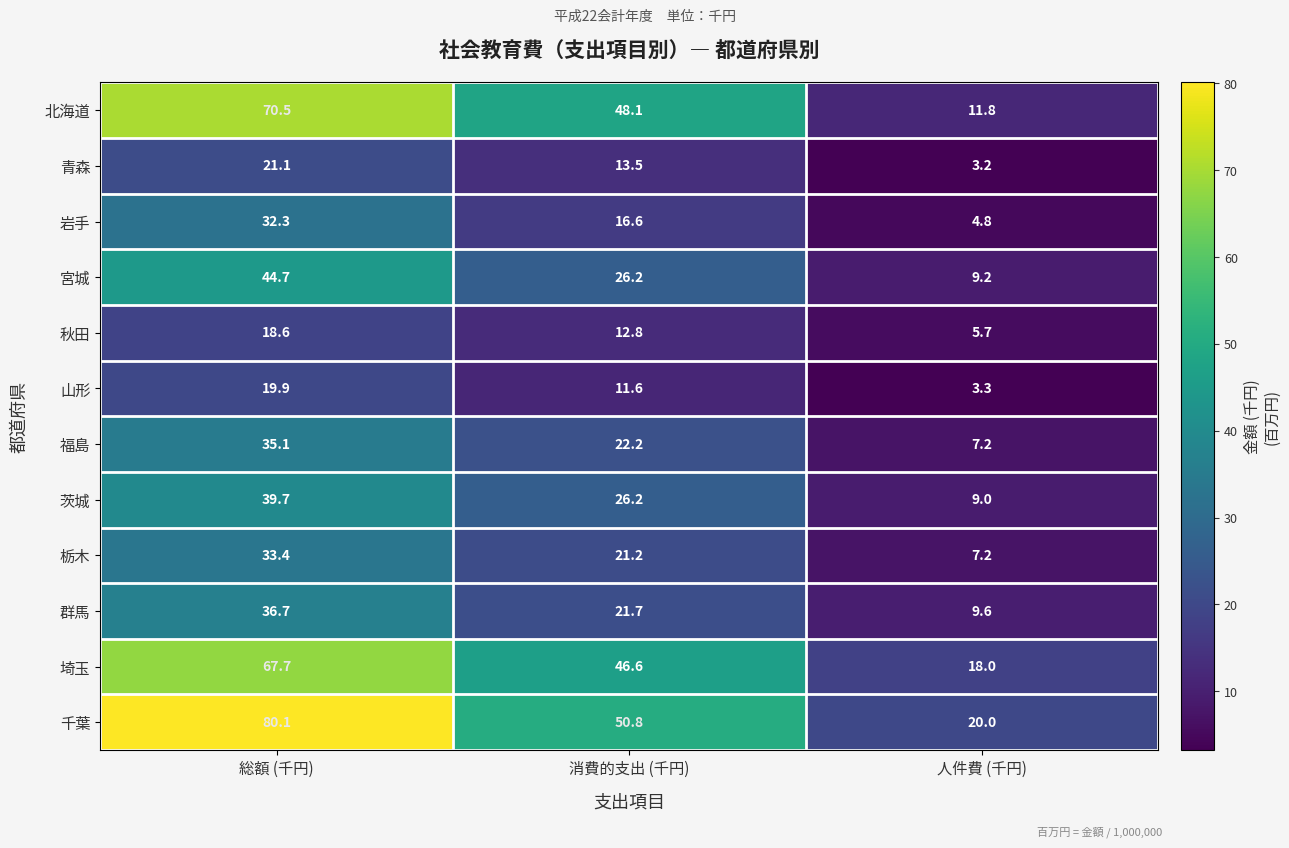

List the series in order of their peak value, lowest first.

秋田, 山形, 青森, 岩手, 栃木, 福島, 群馬, 茨城, 宮城, 埼玉, 北海道, 千葉